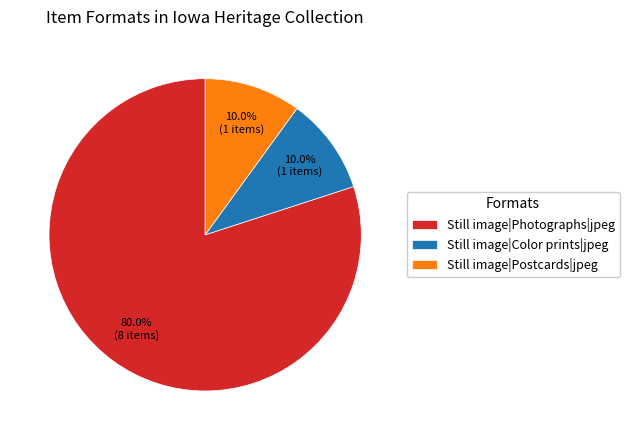

What is the ratio of the value at Still image|Color prints|jpeg to the value at Still image|Postcards|jpeg?

1.0